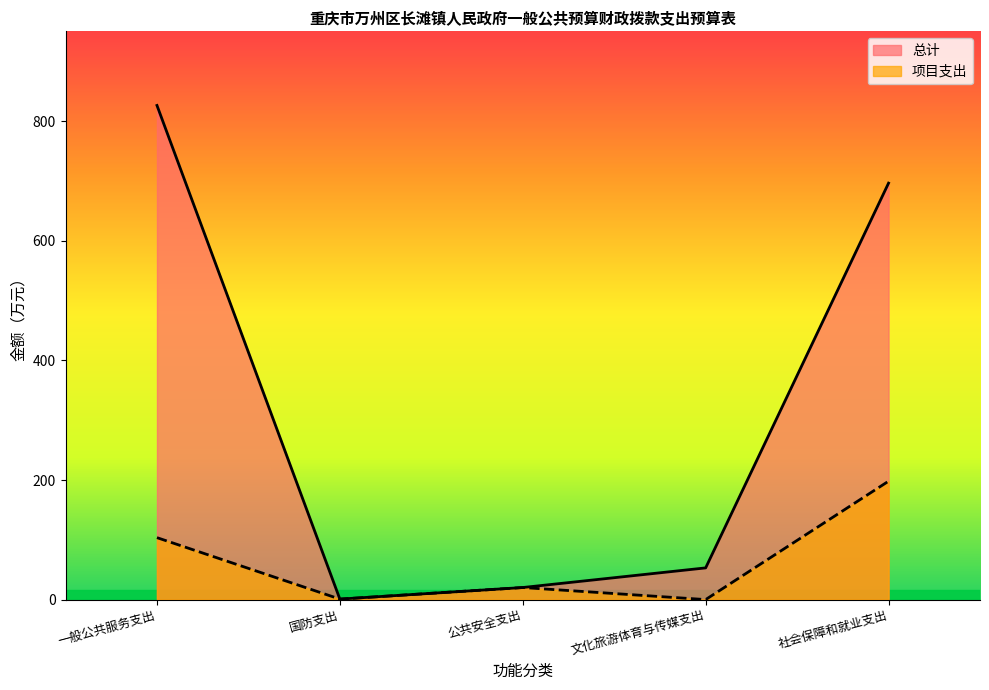

True or false: 项目支出 and 总计 cross at least once.

False